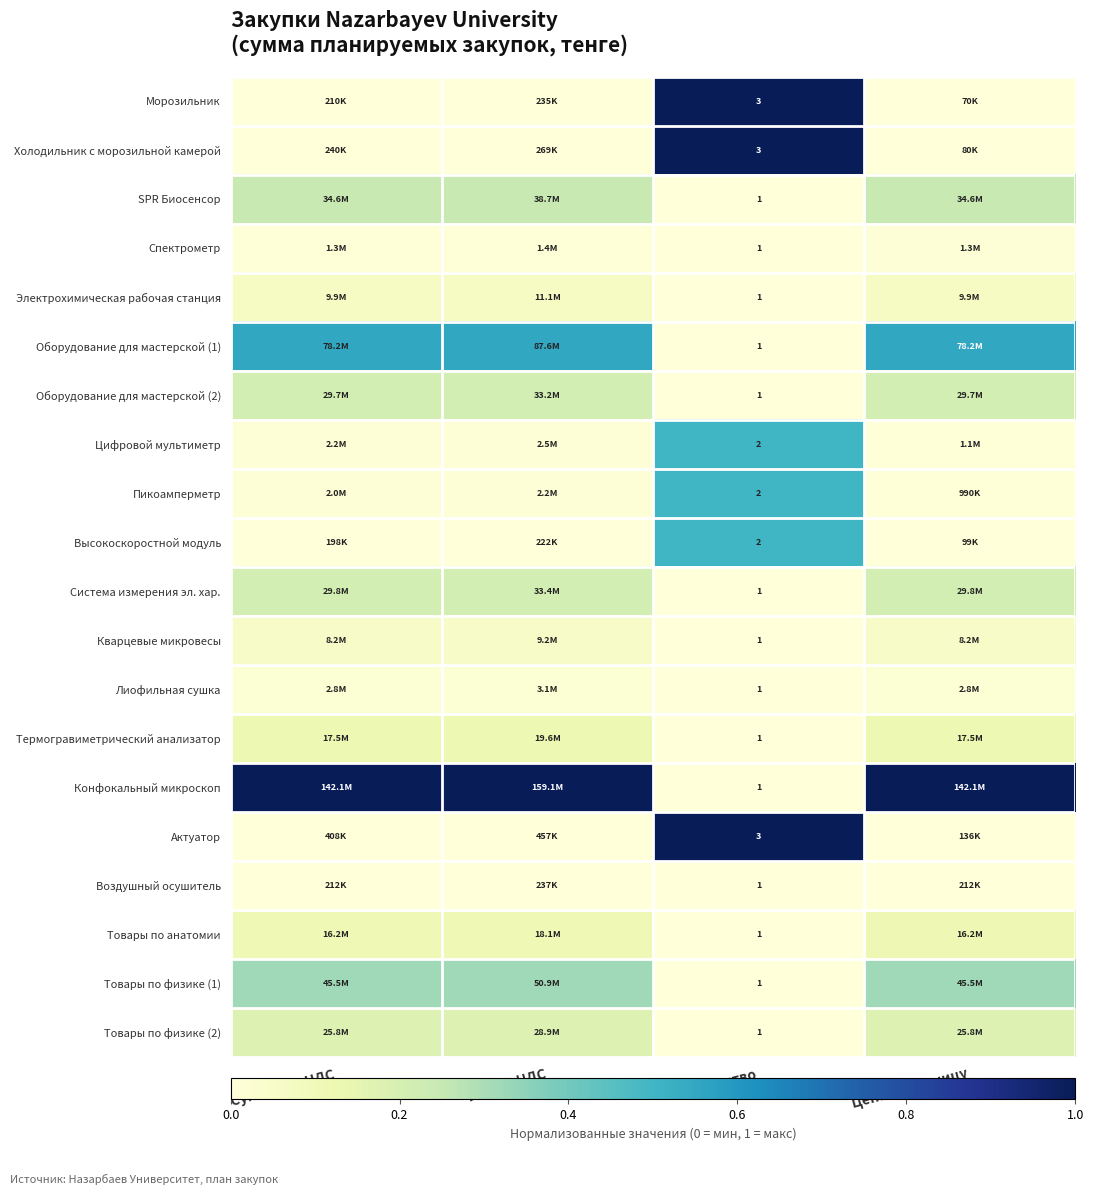

Between Сумма без НДС and Сумма с НДС, which series saw the biggest shift?

Воздушный осушитель